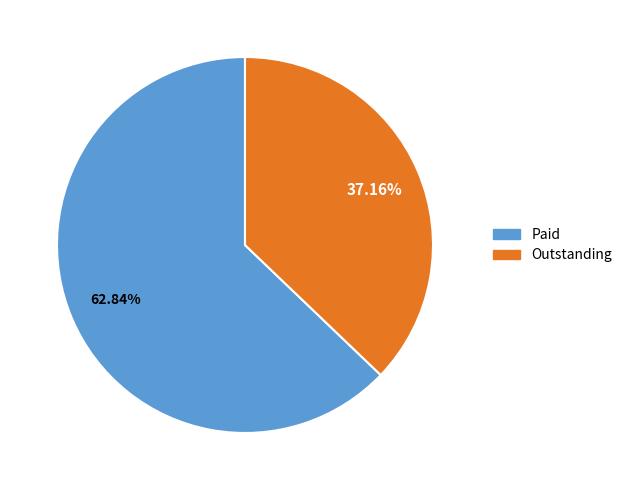

Count the number of slices in the pie.

2